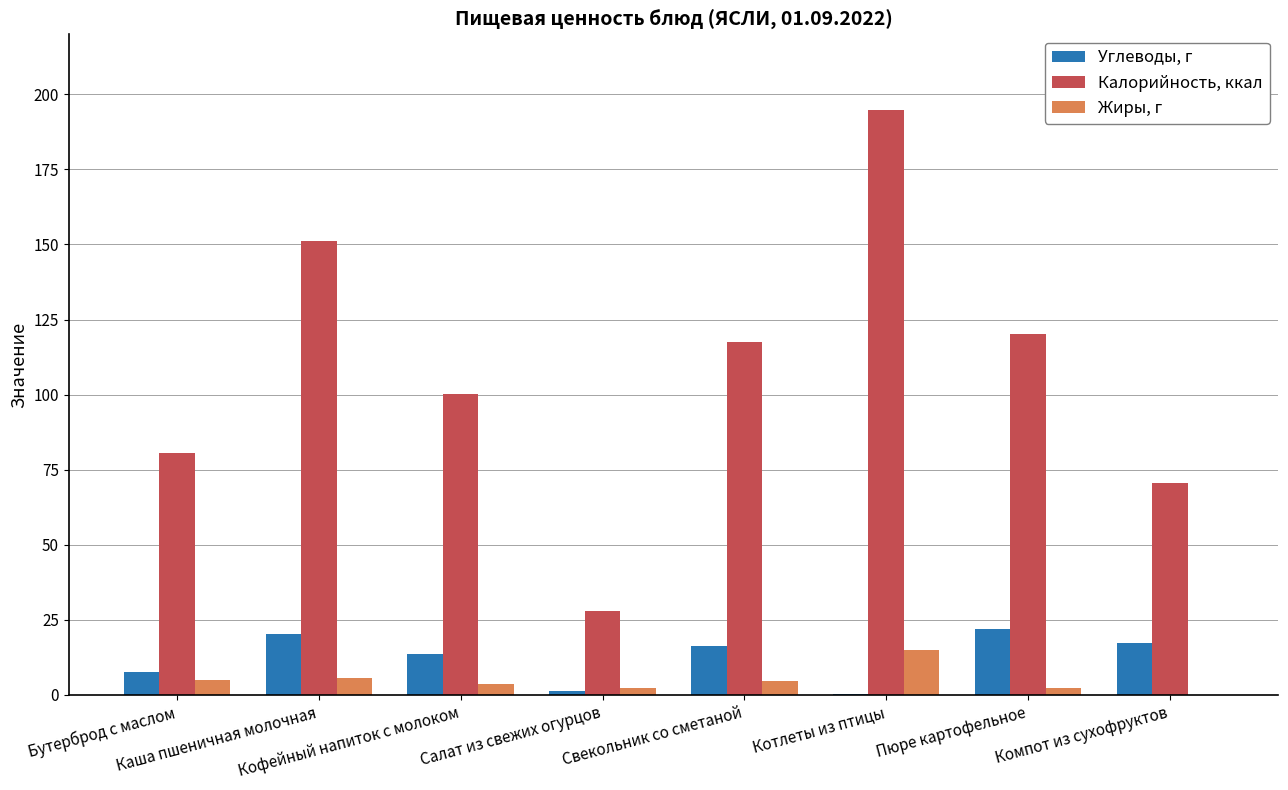

Which series has the largest total across all categories?

Калорийность, ккал